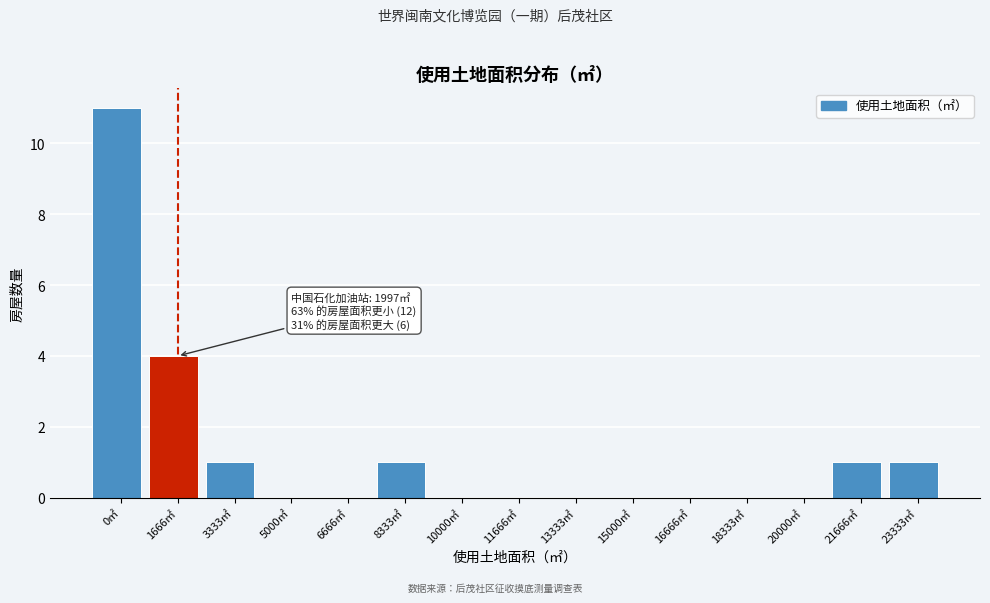

Reading left to right, list all the values displayed in this chart.

0㎡=11	1666㎡=4	3333㎡=1	5000㎡=0	6666㎡=0	8333㎡=1	10000㎡=0	11666㎡=0	13333㎡=0	15000㎡=0	16666㎡=0	18333㎡=0	20000㎡=0	21666㎡=1	23333㎡=1